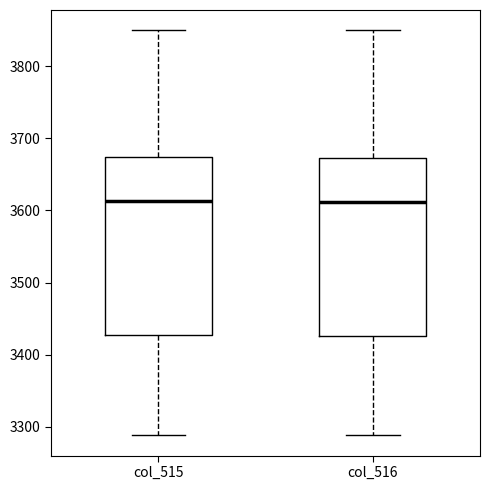

Reading left to right, transcribe this box plot: for each box, give where its median line is, the range the box spans, and where its two whiskers end, as read against the y-axis. The values are not printed on the chart, so give them approximately, as read against the axis.

col_515: median 3610, box 3430 to 3670, whiskers 3290 to 3850
col_516: median 3610, box 3430 to 3670, whiskers 3290 to 3850